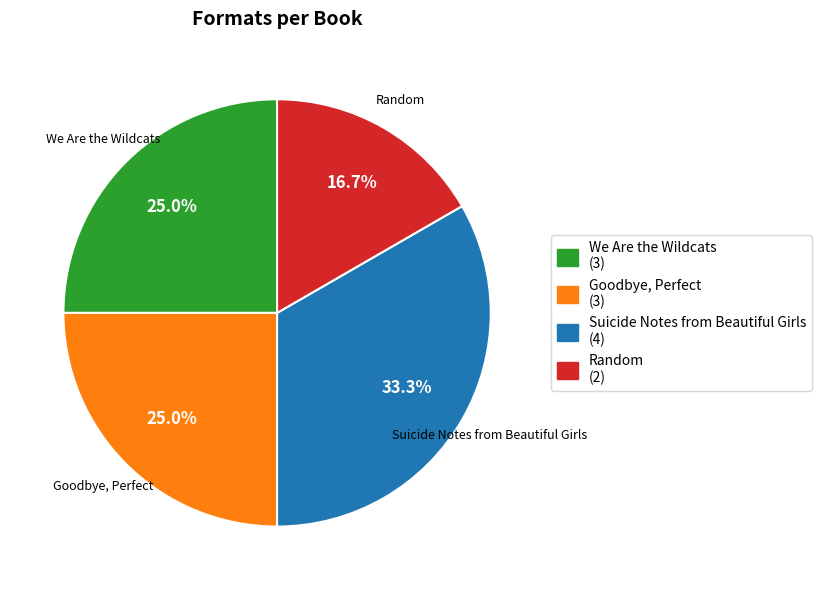

To the nearest percent, what percentage of the pie is Suicide Notes from Beautiful Girls?

33%